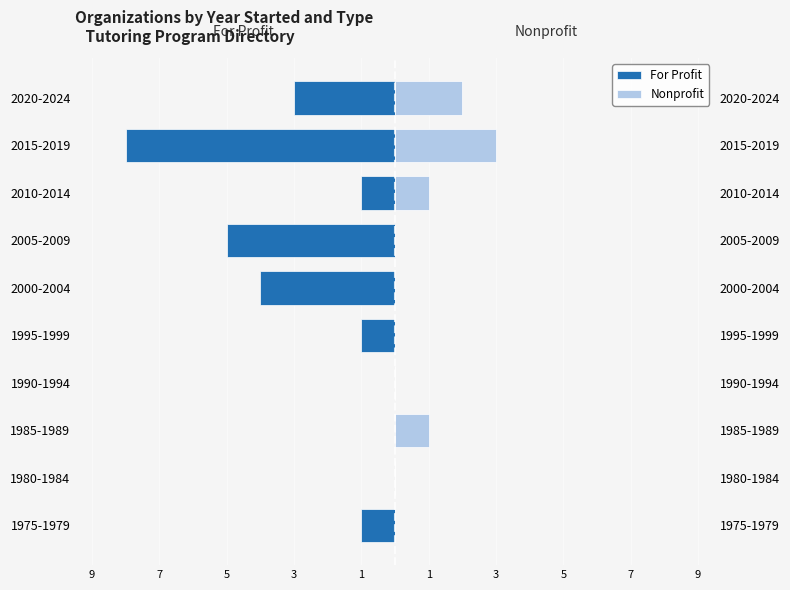

Is it true that For Profit equals 3 at 1990-1994?

False